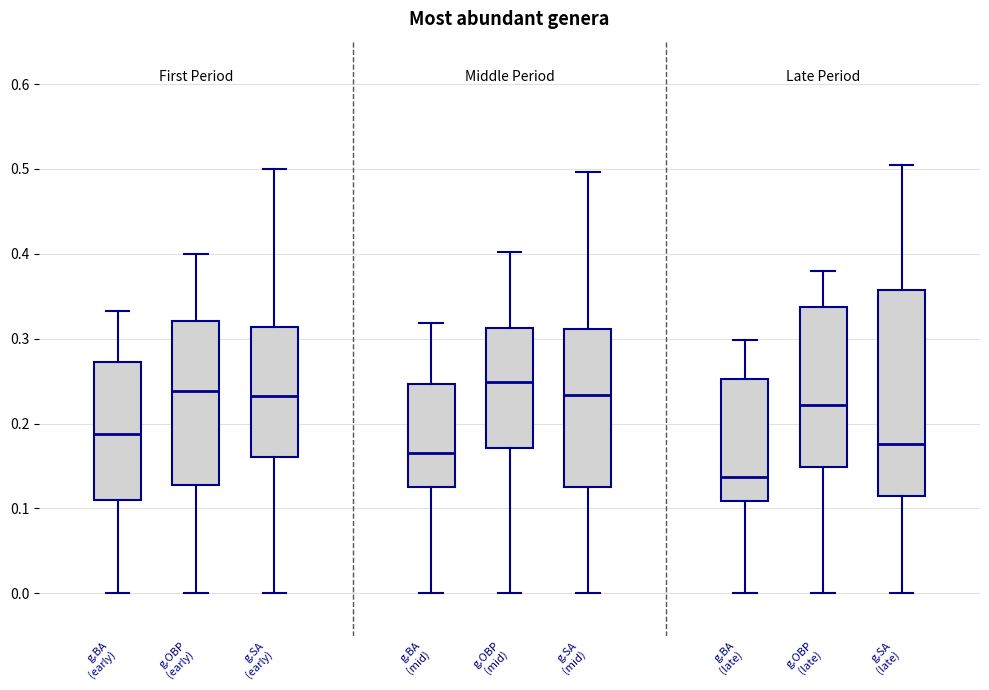

Where does the median line of the box for g.SA (late) sit on the y-axis? The values are not printed on the chart, so give them approximately, as read against the axis.

0.18